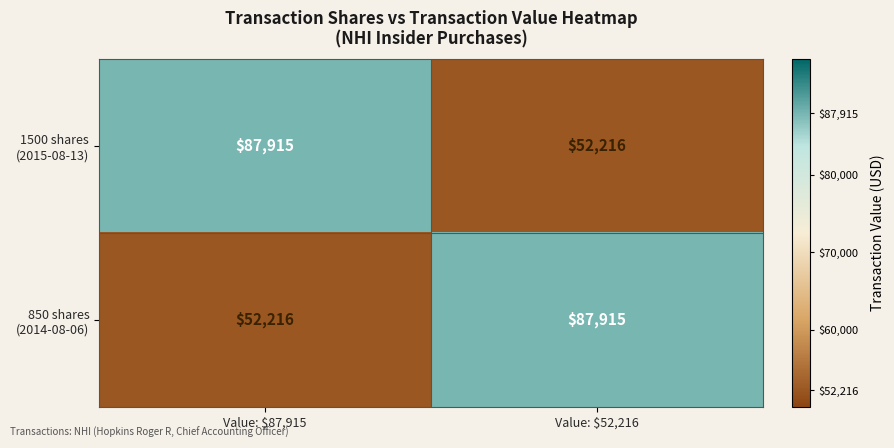

What is the difference between the highest and lowest values at Value: $87,915?

35699